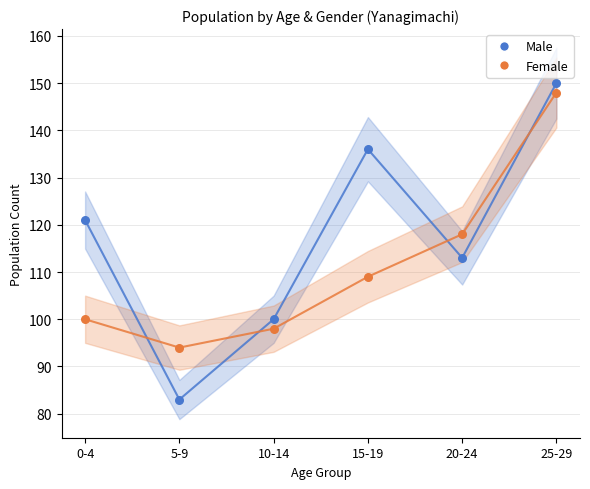

Which series contains the highest Y value?

Male